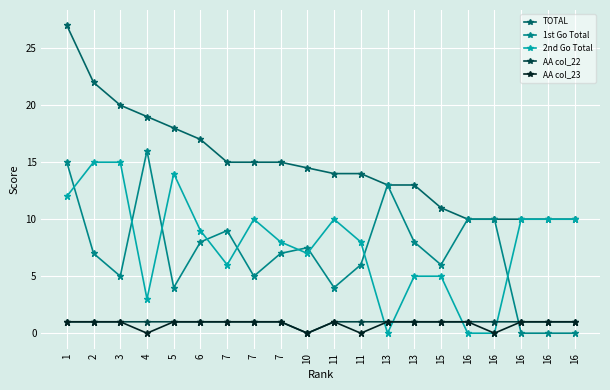

Is it true that 1st Go Total equals 6.8 at 3?

False